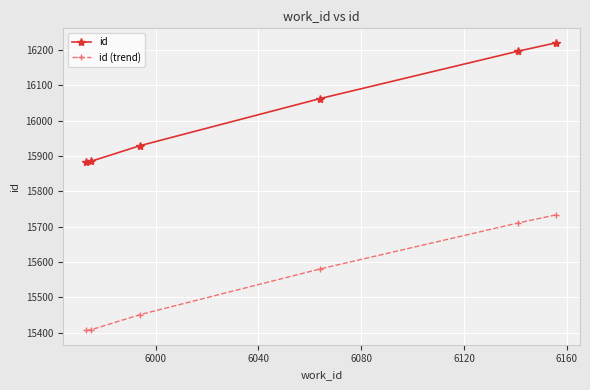

What is the average value of the id series?

16029.2